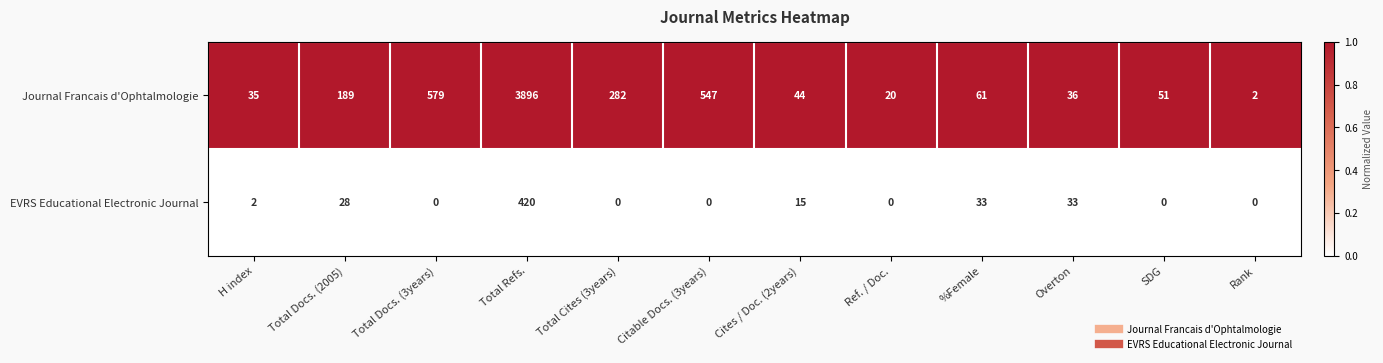

What is the spread (max minus min) of values at Ref. / Doc.?

20